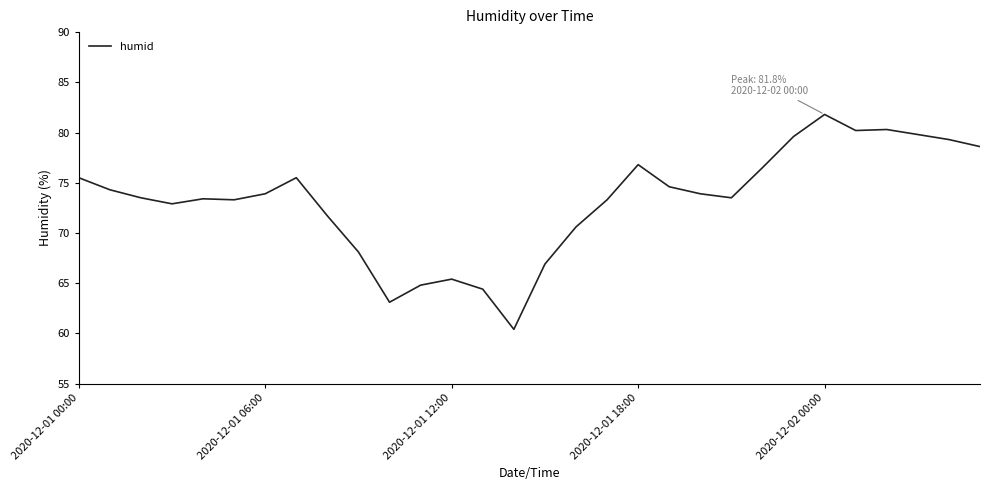

What is the smallest value displayed?

60.4